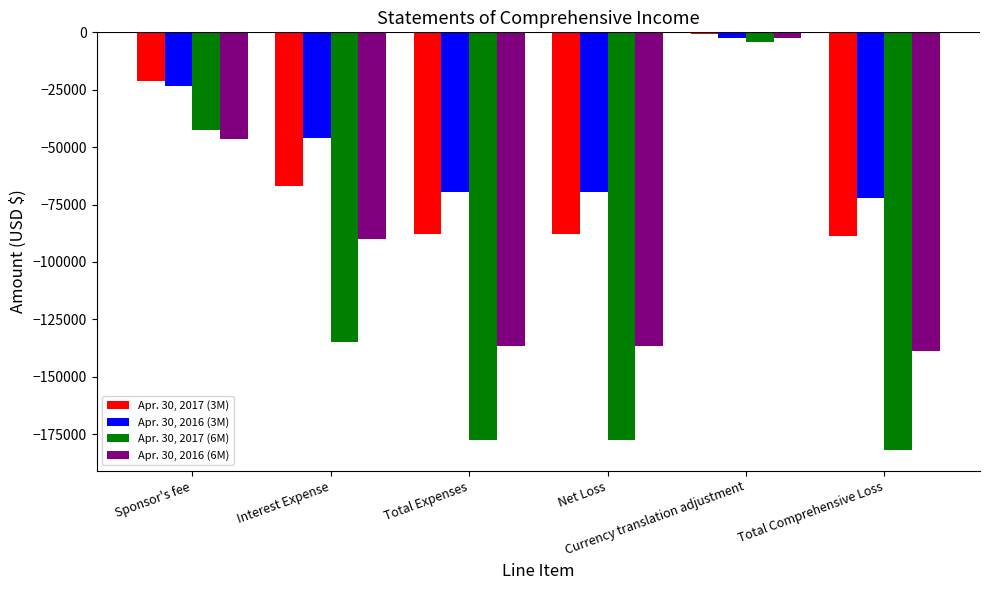

The Apr. 30, 2017 (6M) series shows -42548 at Sponsor's fee. True or false?

True